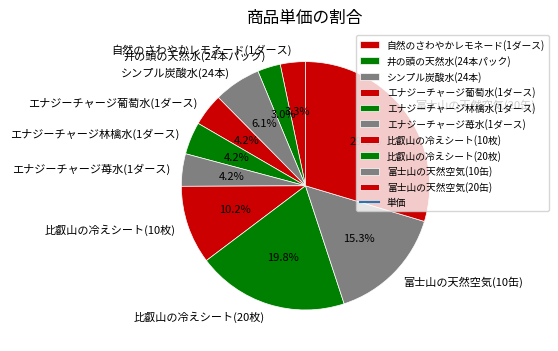

The 比叡山の冷えシート(10枚) slice represents 1% of the pie. True or false?

False